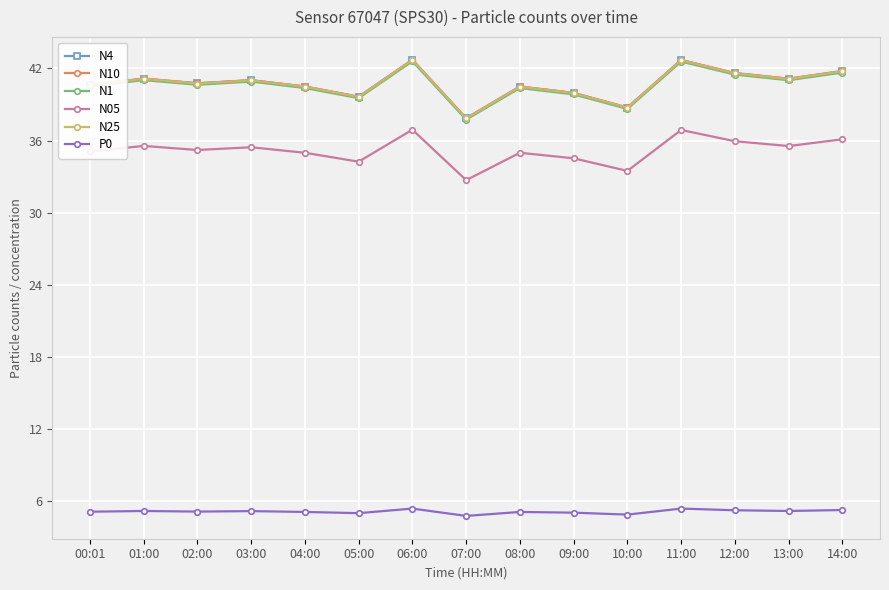

Which category has the lowest value in the N4 series?

07:00